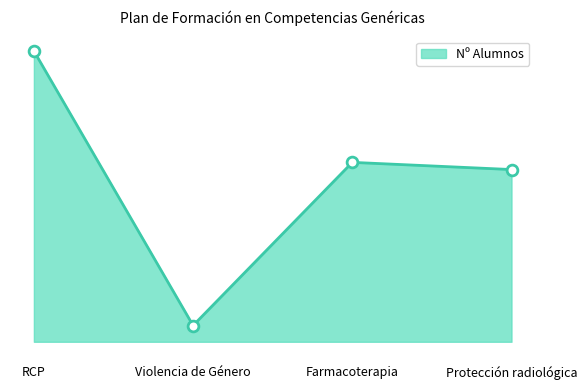

What is the ratio of the value at Farmacoterapia to the value at Violencia de Género?

11.0